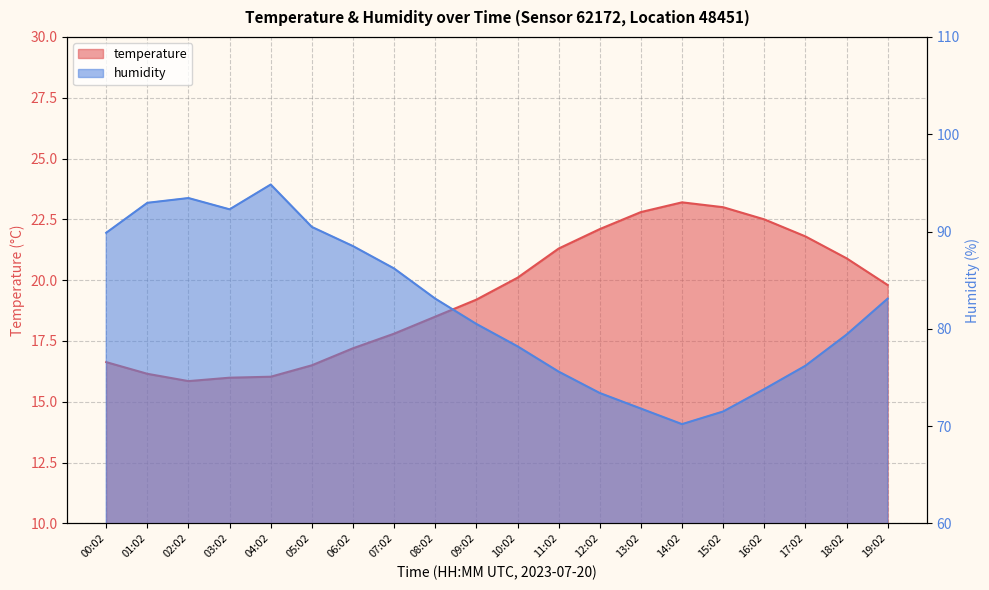

The humidity series shows 47.1 at 15:02. True or false?

False